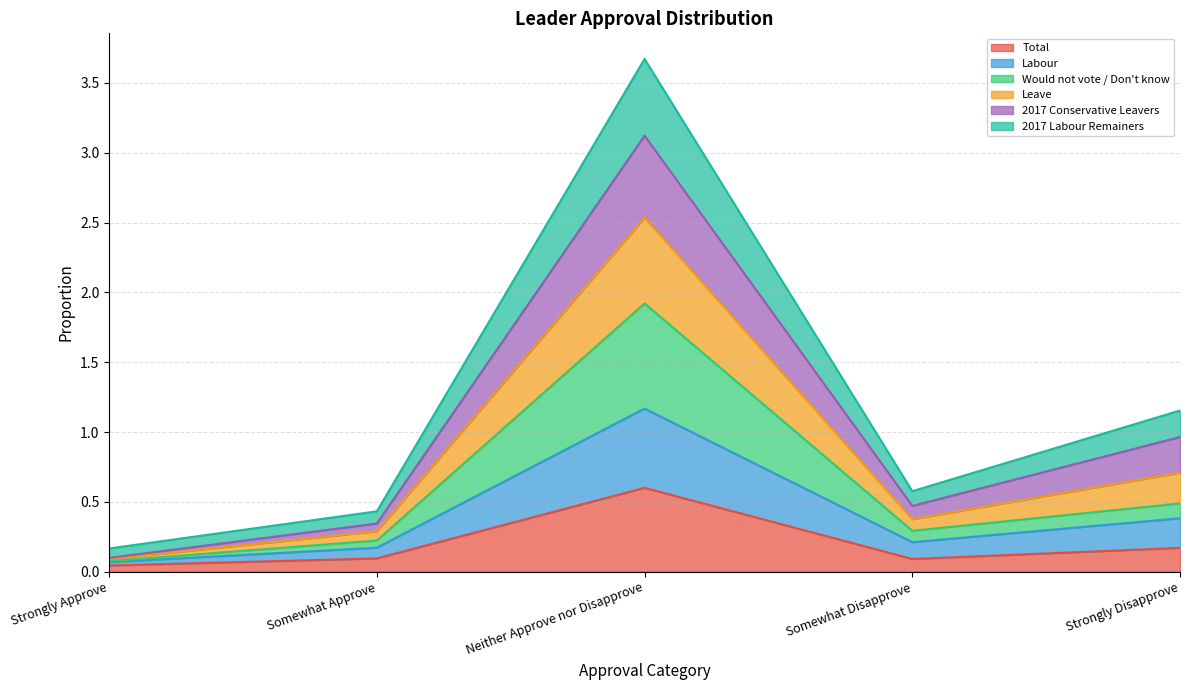

List the labels in order of 2017 Conservative Leavers value, largest first.

Neither Approve nor Disapprove, Strongly Disapprove, Somewhat Disapprove, Somewhat Approve, Strongly Approve